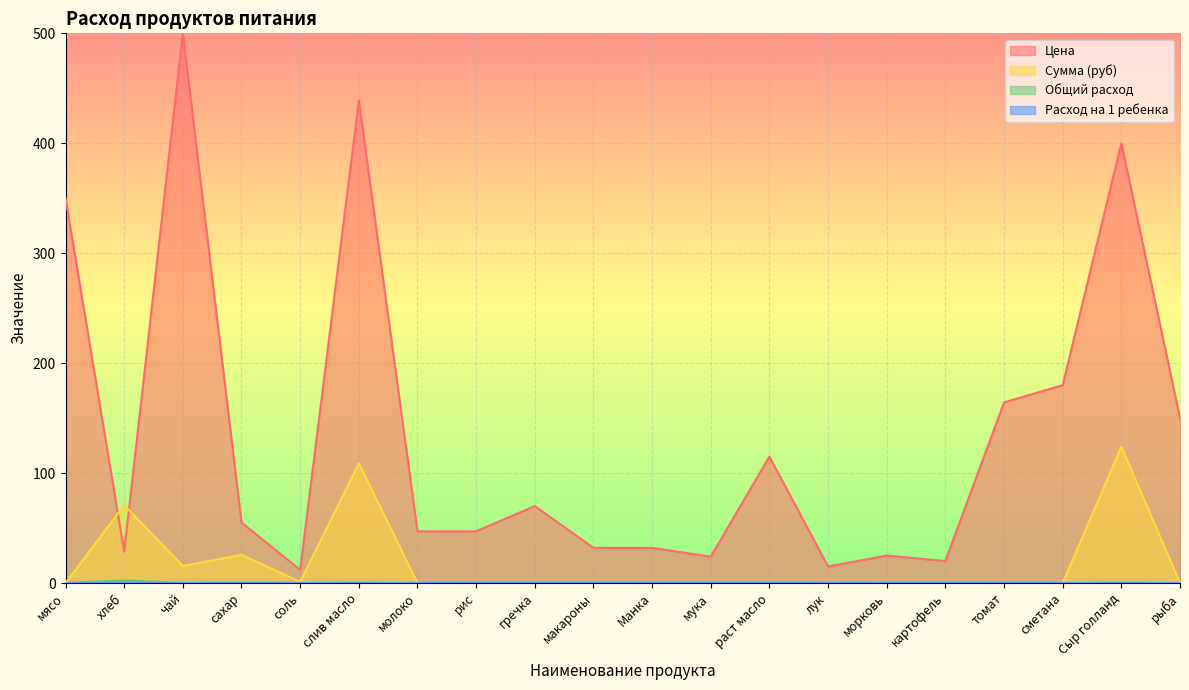

How many data points in Цена are less than 55?

10